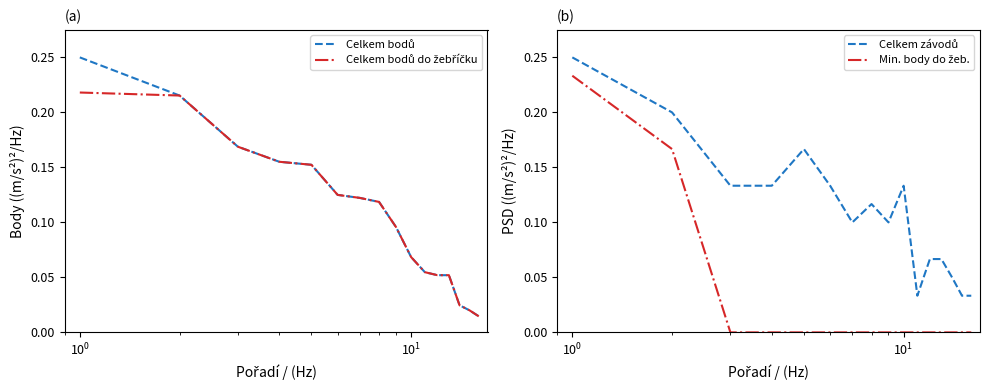

Reading right to left, list all the values displayed in this chart.

Celkem bodů: 16	22	27	57	57	60	75	105	130	134	137	167	170	185	236	274
Celkem bodů do žebříčku: 16	22	27	57	57	60	75	105	130	134	137	167	170	185	236	239
Celkem závodů: 2	2	3	4	4	2	8	6	7	6	8	10	8	8	12	15
Min. body do žeb.: 0	0	0	0	0	0	0	0	0	0	0	0	0	0	10	14